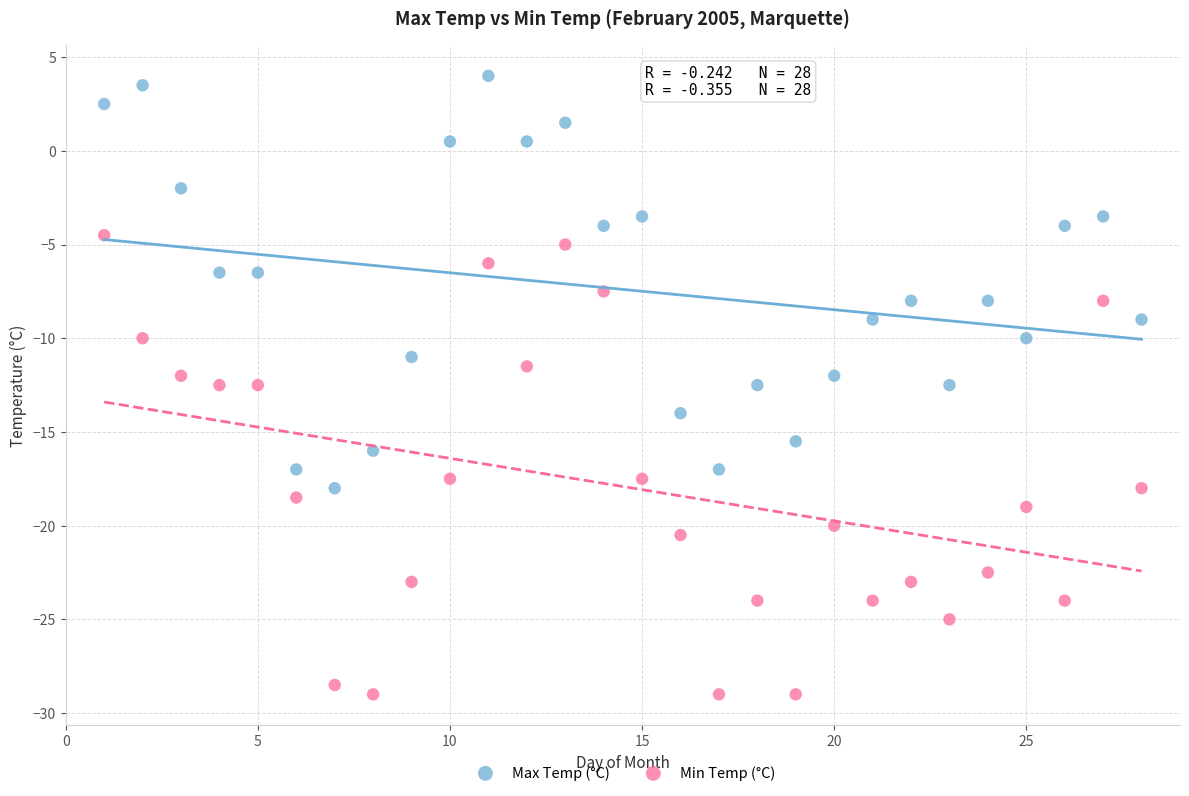

Which series contains the lowest Y value?

Min Temp (°C)